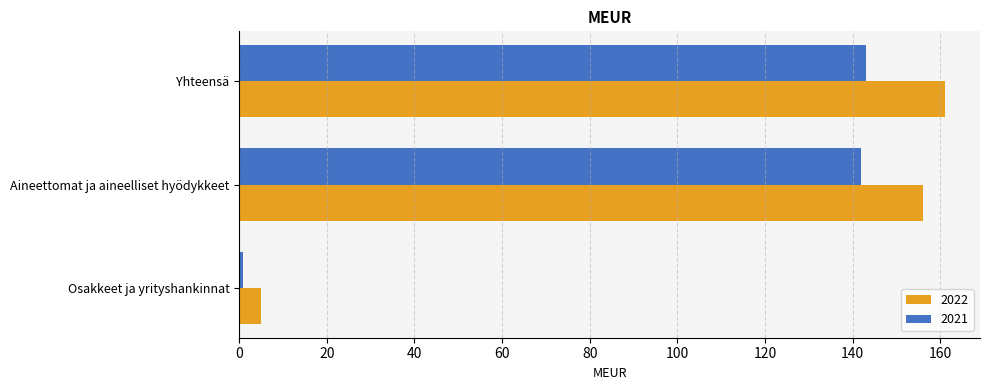

At how many categories does at least one series exceed 160?

1